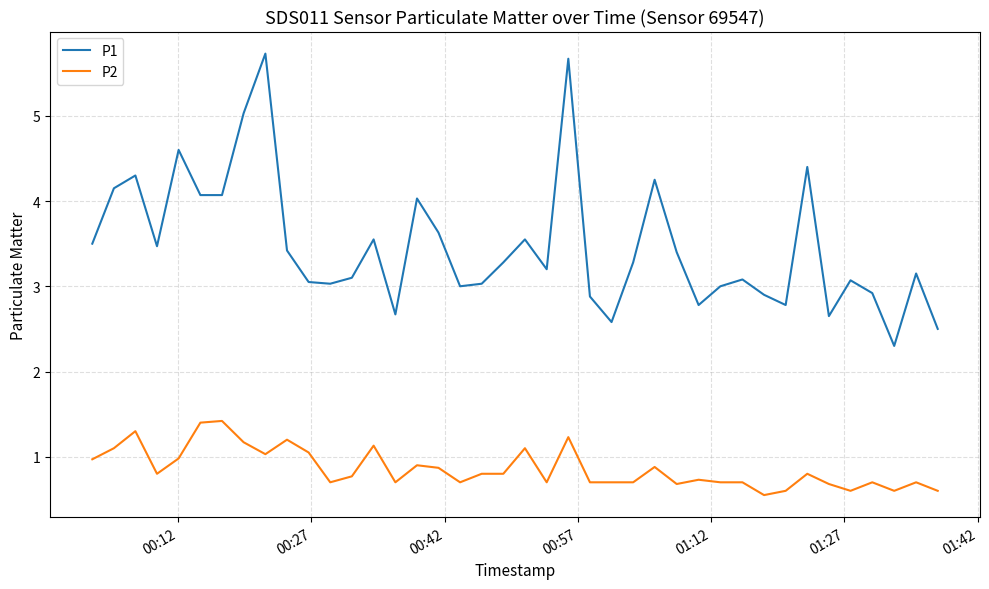

True or false: P2 and P1 intersect in this chart.

False